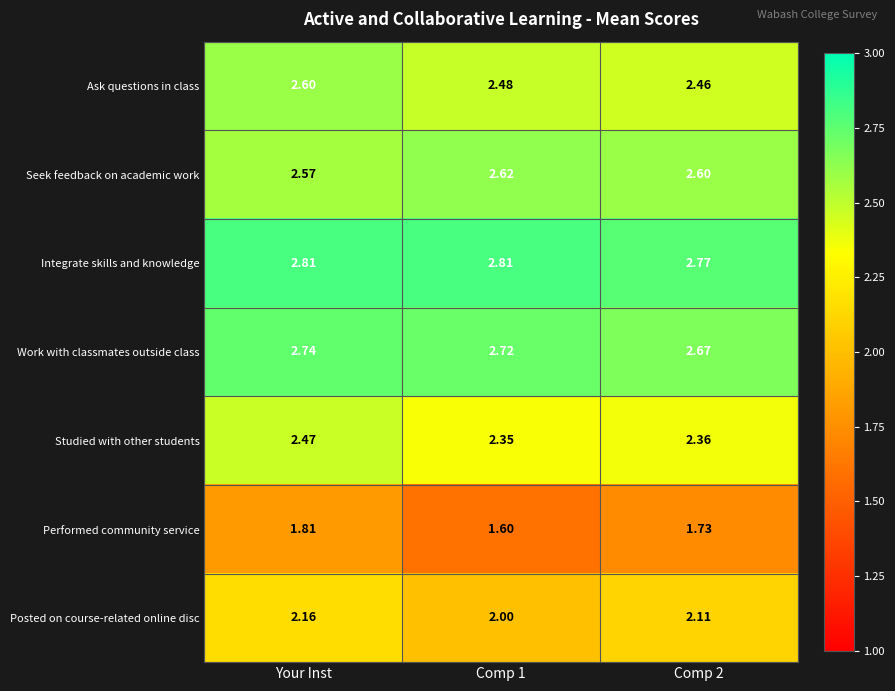

Which series has the largest total across all categories?

Integrate skills and knowledge